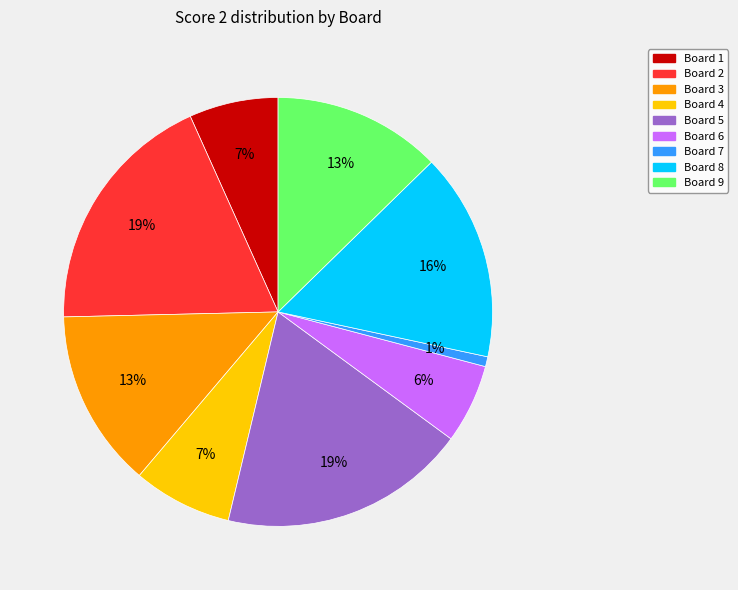

How many slices are in this pie chart?

9